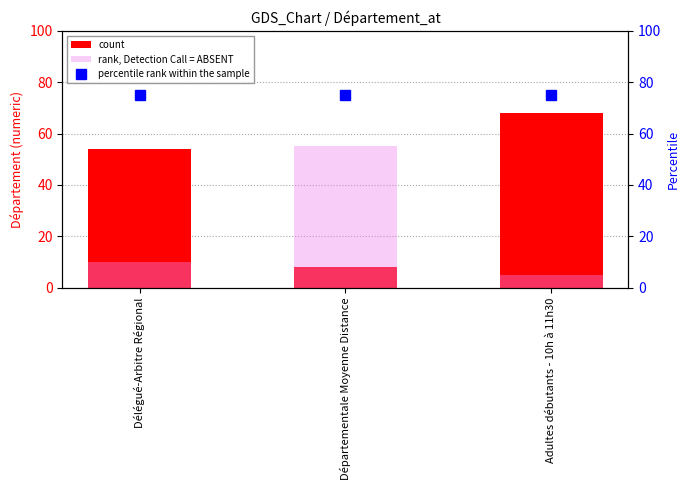

Between Adultes débutants - 10h à 11h30 and Délégué-Arbitre Régional, which is larger?

Adultes débutants - 10h à 11h30